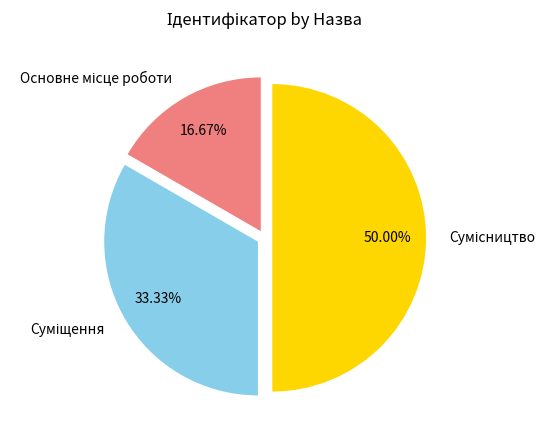

Is it true that Суміщення is 33% of the pie?

True